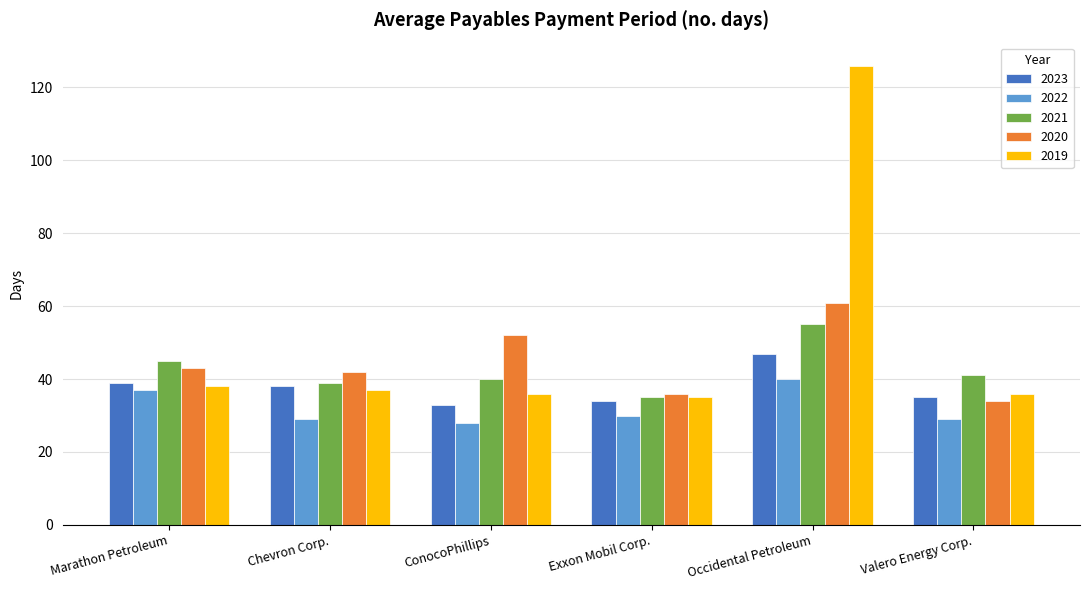

What is the label of the 1st bar from the right?

Valero Energy Corp.